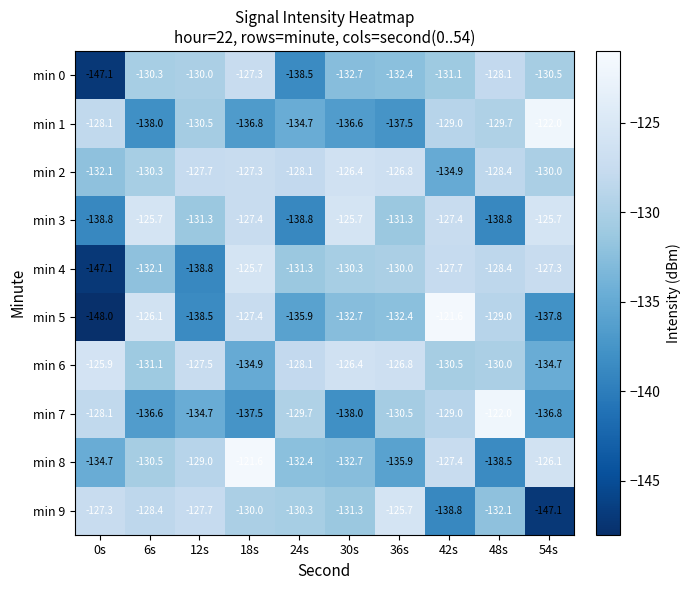

What is the difference between the min 0 values at 30s and 6s?

2.4